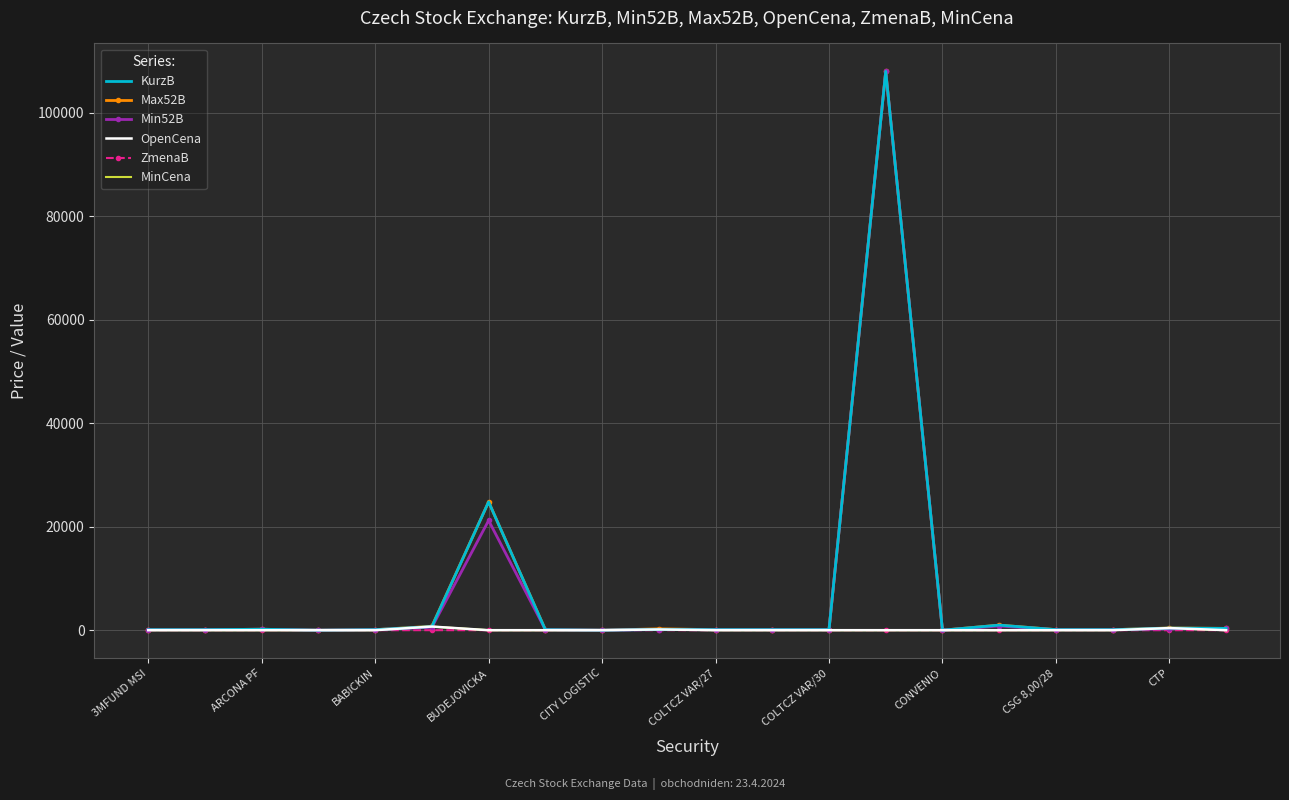

What are all the series names shown in the legend?

KurzB, Max52B, Min52B, OpenCena, ZmenaB, MinCena